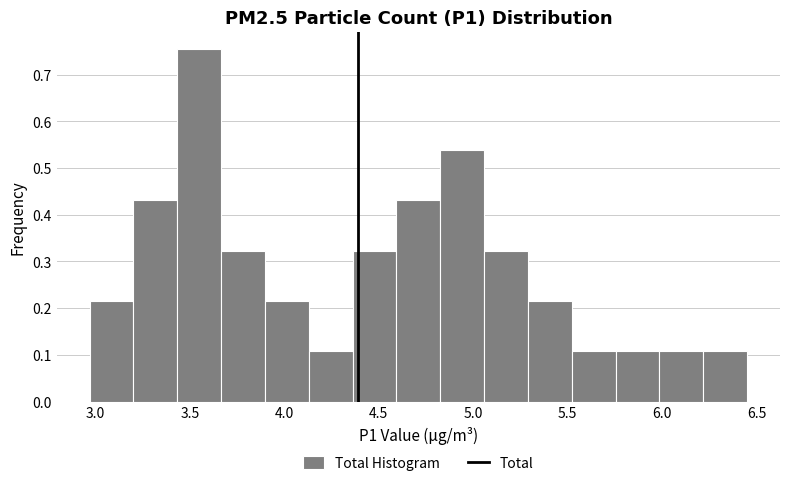

Reading left to right, list every bar in this chart as the range it spans on the x-axis followed by its height. Neither the bar edges nor the heights are printed on the chart, so give them approximately, as read against the axes.

2.95 to 3.20: 0.22
3.20 to 3.45: 0.43
3.45 to 3.65: 0.75
3.65 to 3.90: 0.32
3.90 to 4.15: 0.22
4.15 to 4.35: 0.11
4.35 to 4.60: 0.32
4.60 to 4.85: 0.43
4.85 to 5.05: 0.54
5.05 to 5.30: 0.32
5.30 to 5.50: 0.22
5.50 to 5.75: 0.11
5.75 to 6.00: 0.11
6.00 to 6.20: 0.11
6.20 to 6.45: 0.11